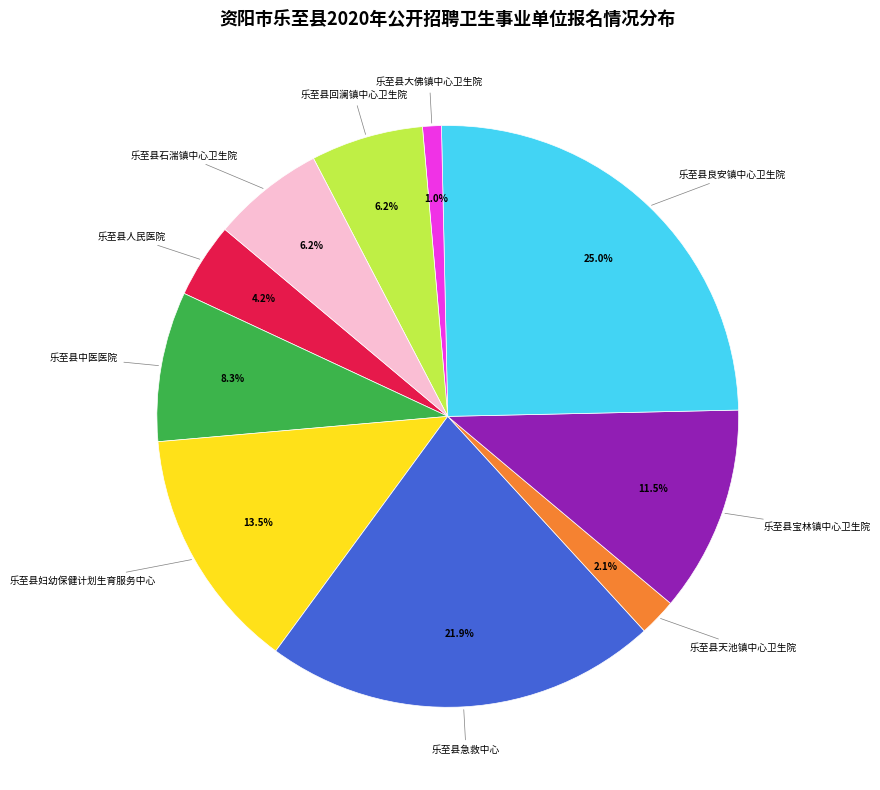

Which slice is the largest?

乐至县良安镇中心卫生院